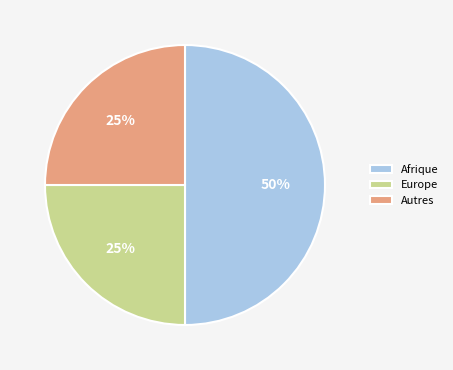

Which has a higher value, Europe or Afrique?

Afrique